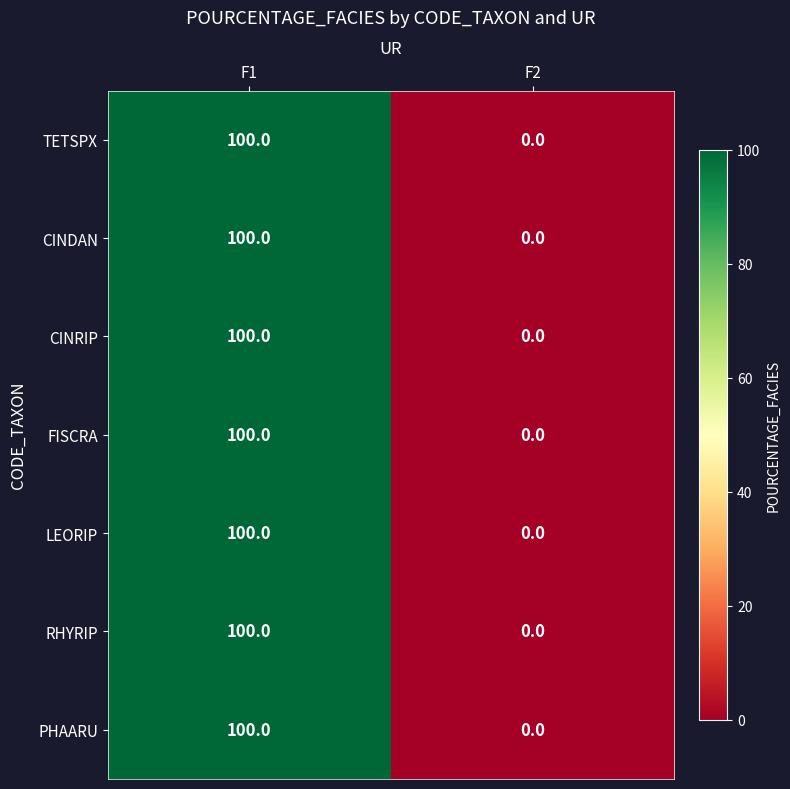

The value of RHYRIP at F2 is 34. True or false?

False